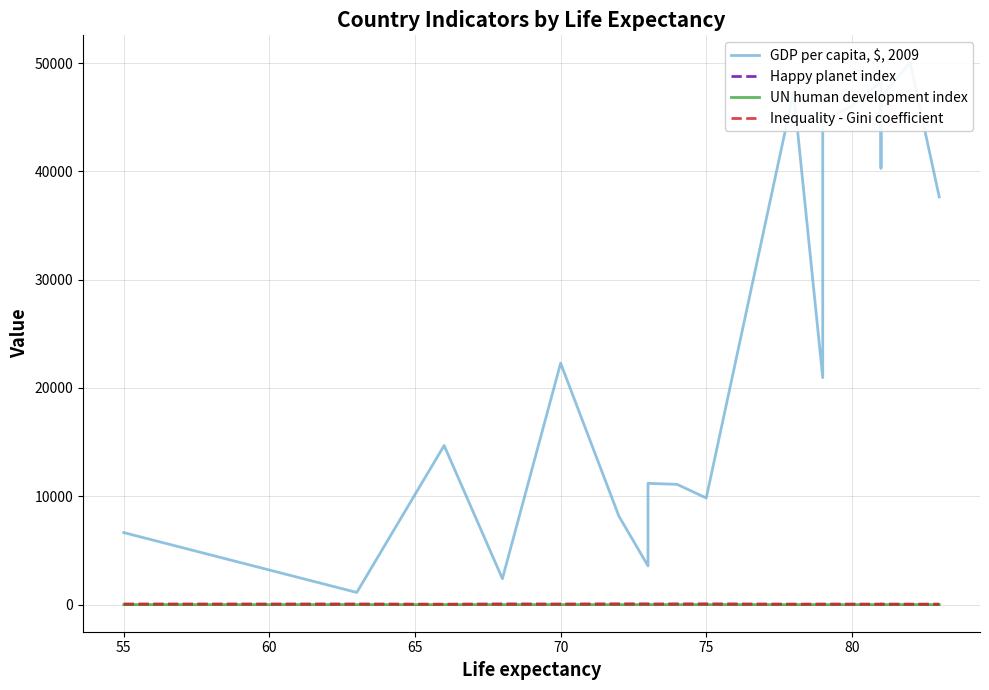

What is the sum of all UN human development index values?

16.3